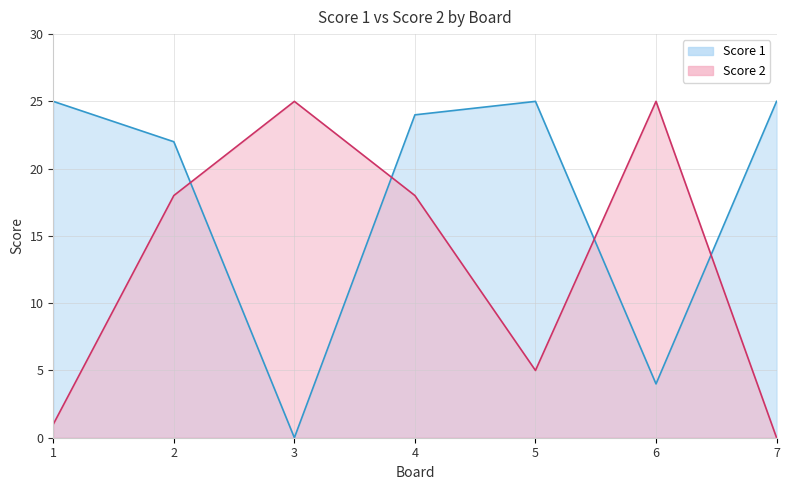

Where do Score 1 and Score 2 first cross each other?

2 and 3